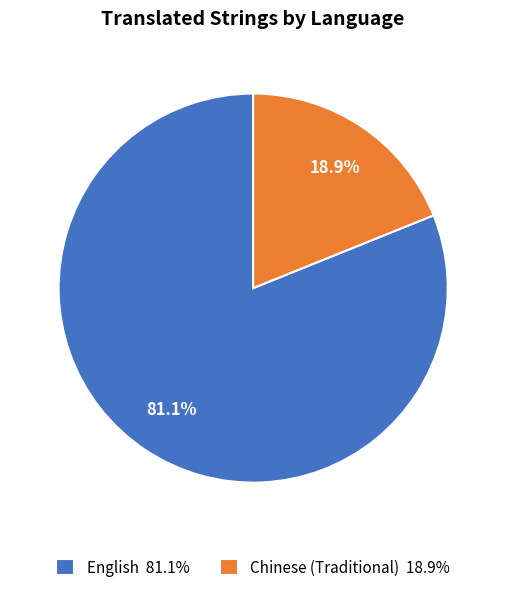

Count the number of slices in the pie.

2